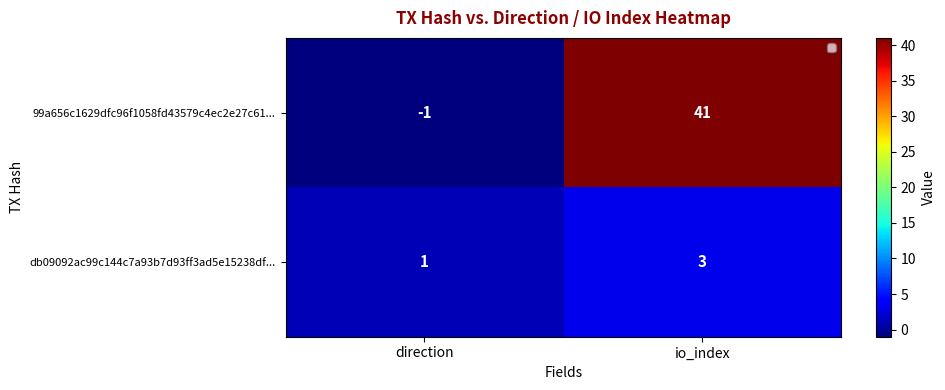

Where is 99a656c1629dfc96f1058fd43579c4ec2e27c61... nearest to the value 20?

direction